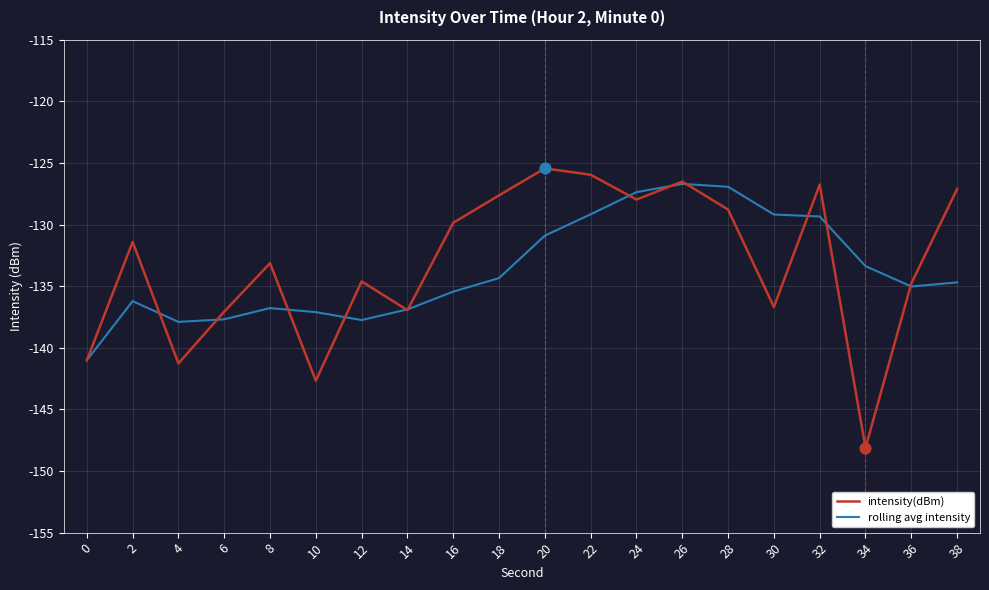

At which category is the sum across all series the highest?

26